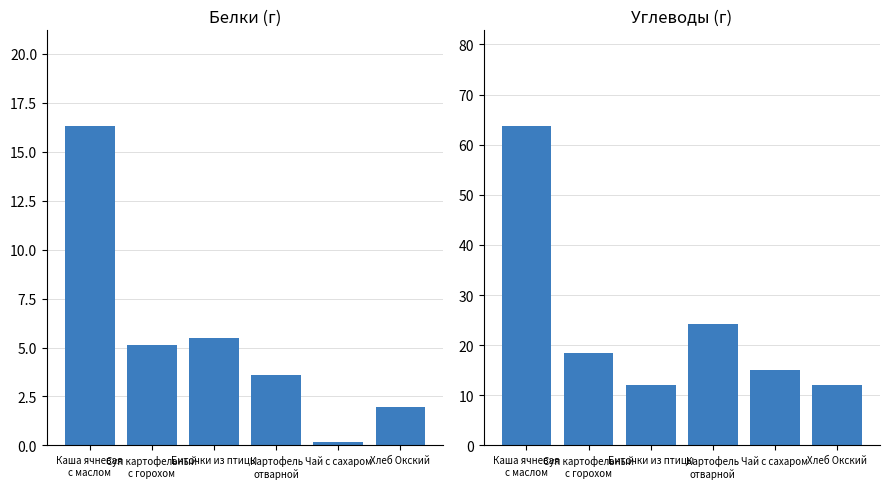

At how many categories does at least one series exceed 17?

3